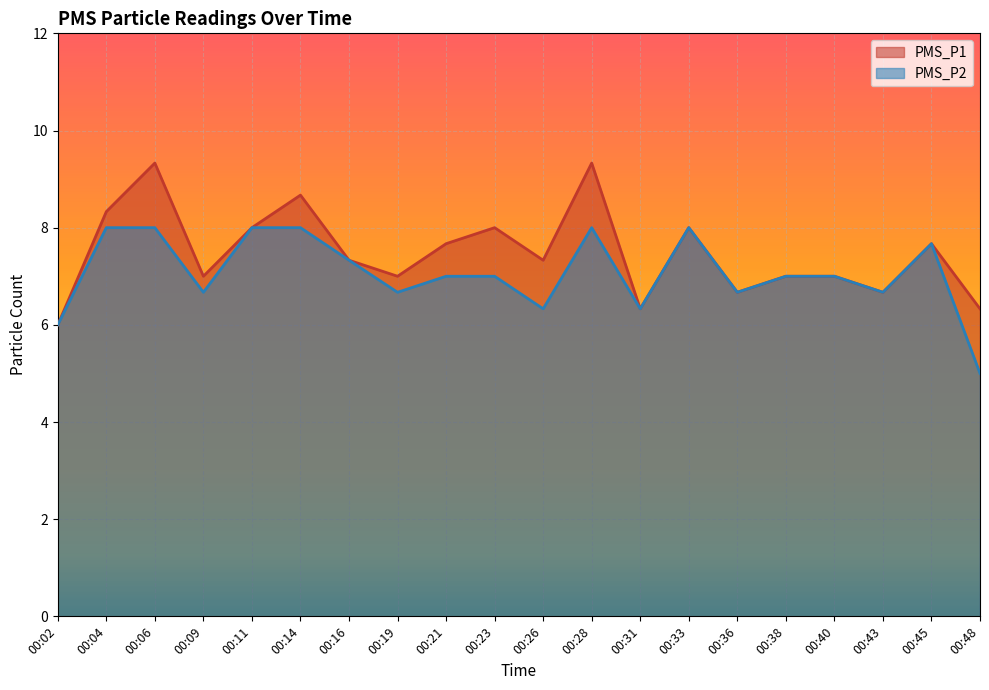

What is the difference between the highest and lowest values at 00:09?

0.3